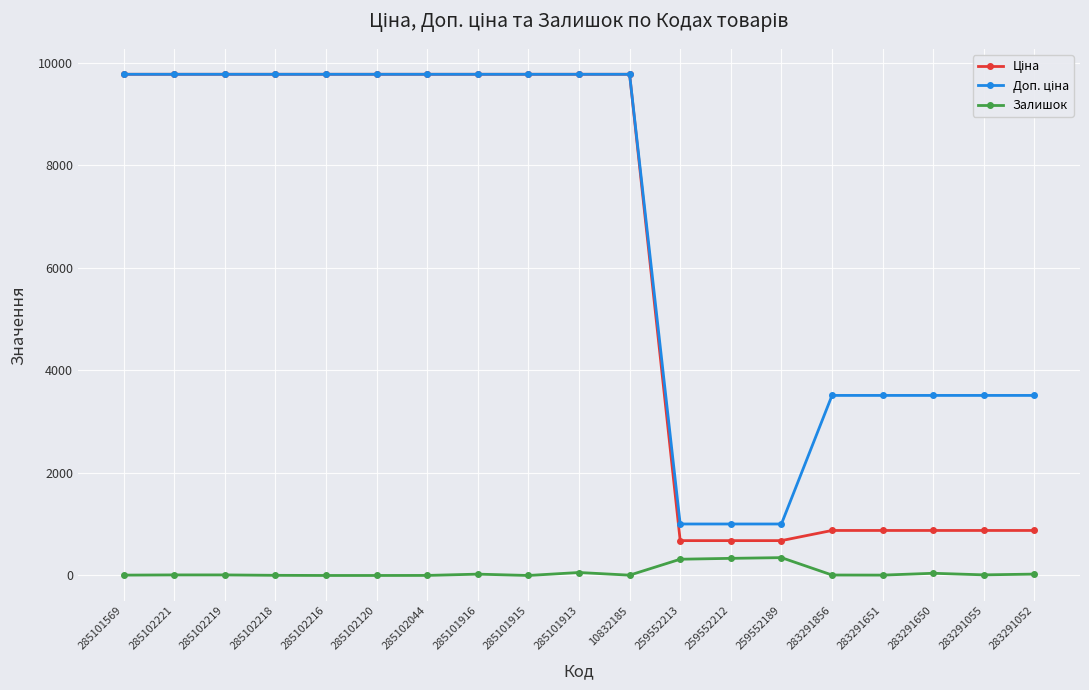

At how many categories does at least one series exceed 8738?

11